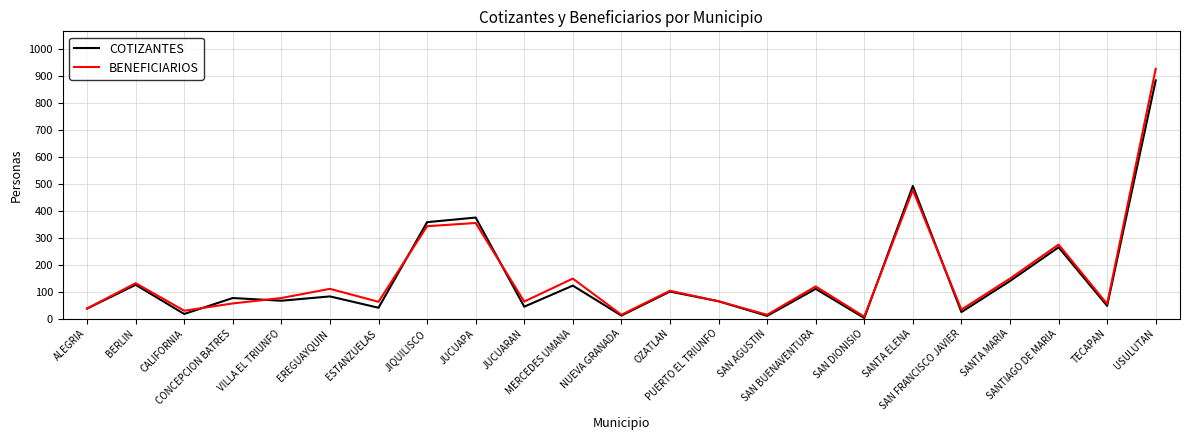

Where is COTIZANTES nearest to the value 442?

SANTA ELENA